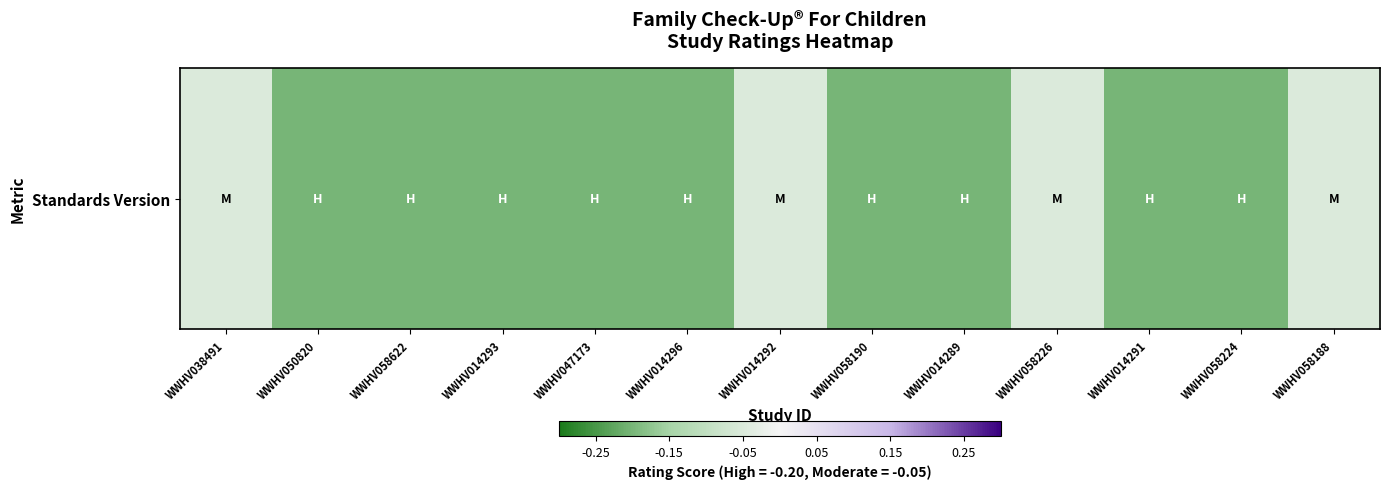

Reading left to right, extract all data points from this chart.

-0.1	-0.2	-0.2	-0.2	-0.2	-0.2	-0.1	-0.2	-0.2	-0.1	-0.2	-0.2	-0.1